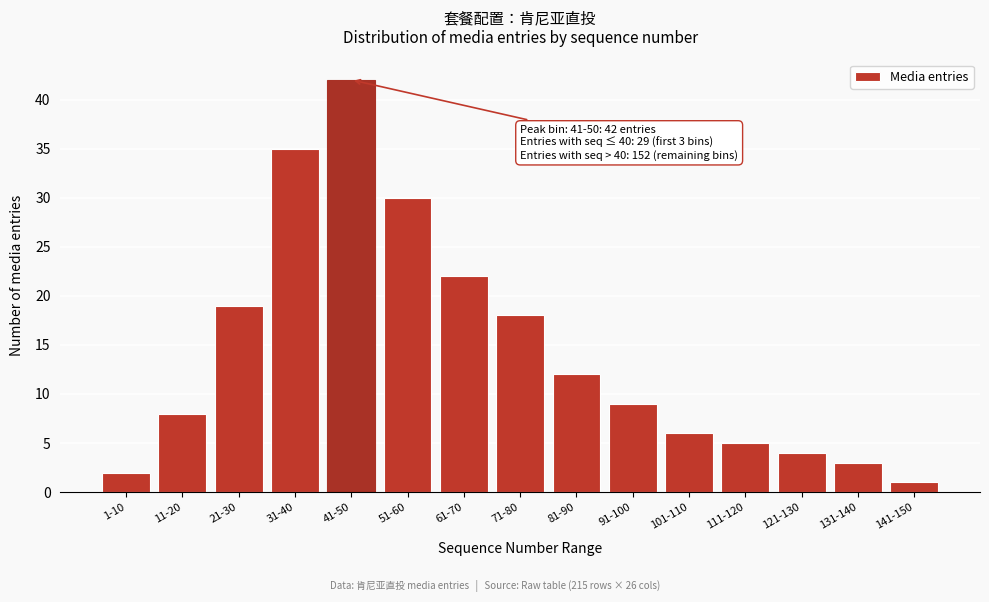

Reading left to right, list all the values displayed in this chart.

1-10=2	11-20=8	21-30=19	31-40=35	41-50=42	51-60=30	61-70=22	71-80=18	81-90=12	91-100=9	101-110=6	111-120=5	121-130=4	131-140=3	141-150=1